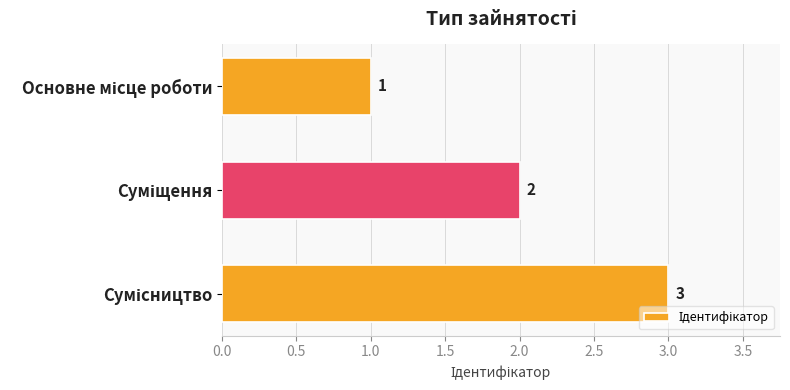

What is the sum of all values?

6